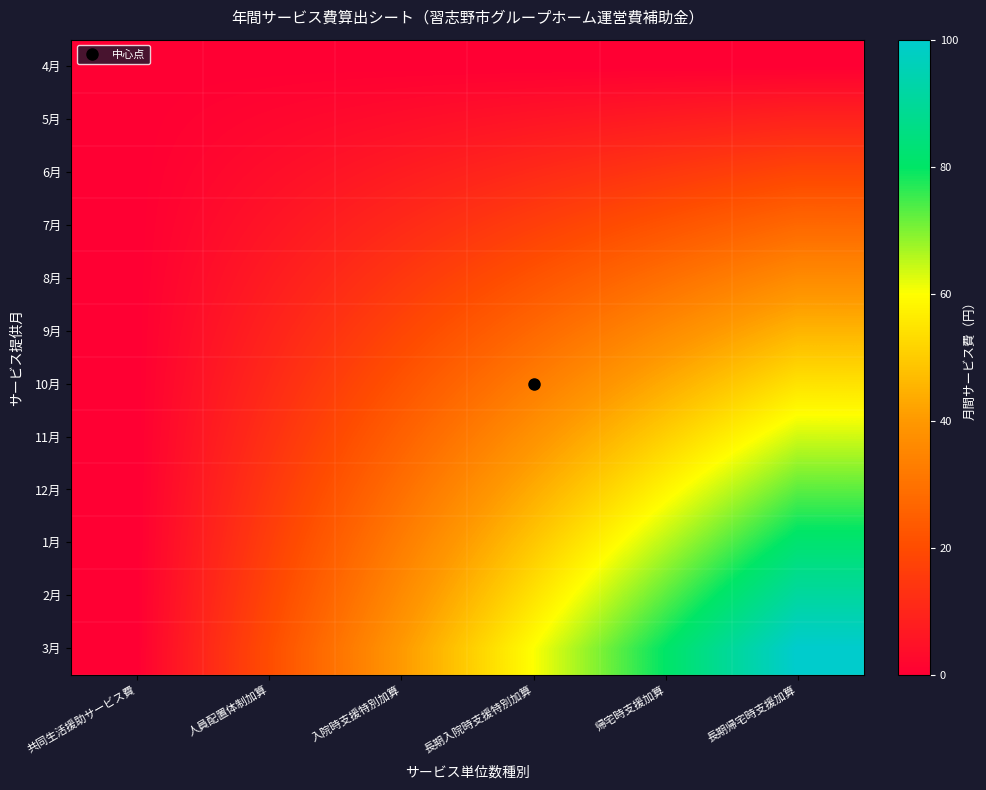

Which series has the largest range (max minus min)?

3月